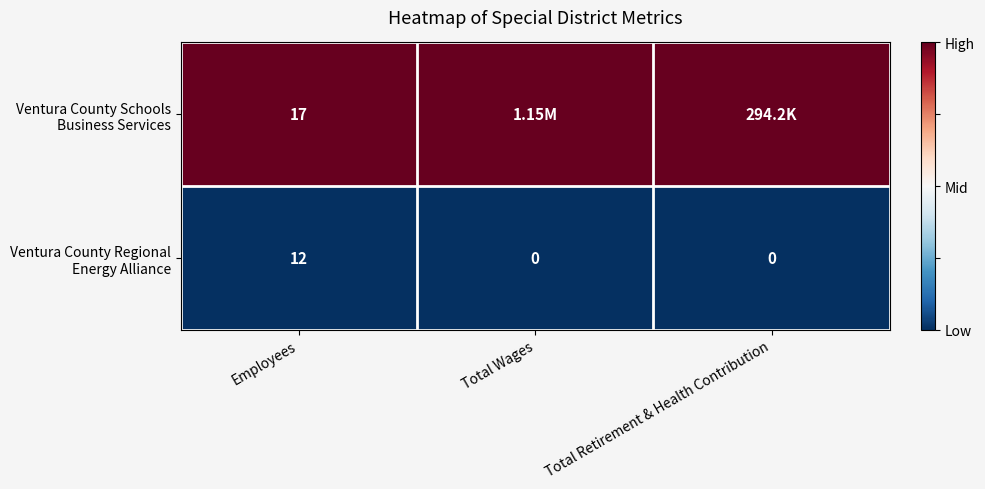

What is the total value across all series at Employees?

29